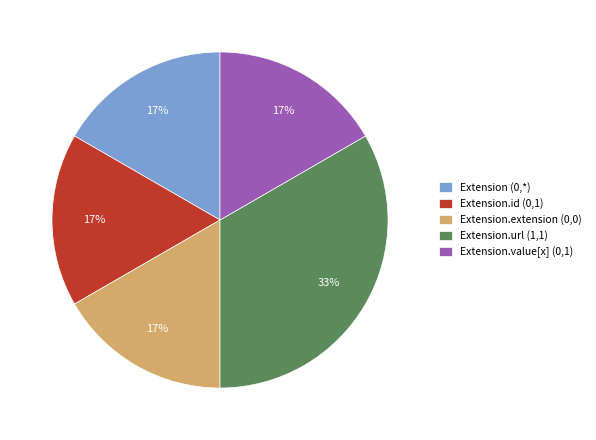

Which category has the biggest portion of the pie?

Extension.url (1,1)